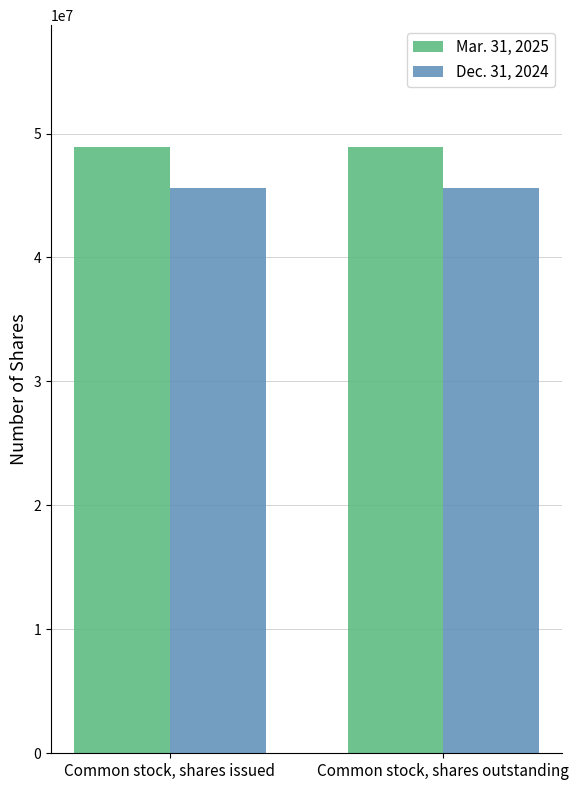

What is the lowest value of the Mar. 31, 2025 series?

48953171